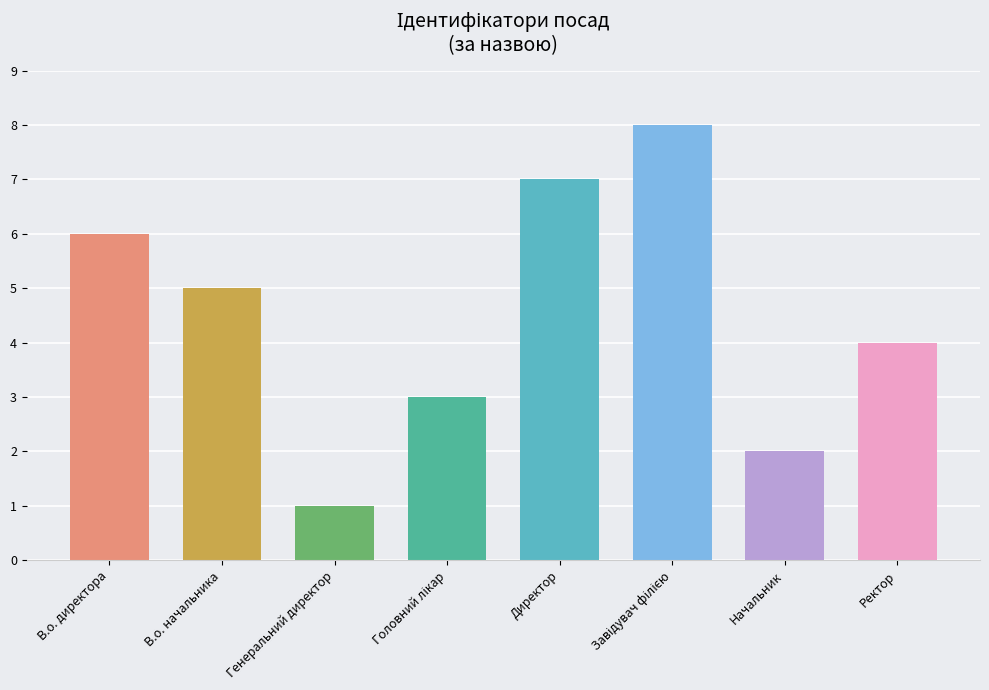

The value at В.о. начальника is 5. True or false?

True